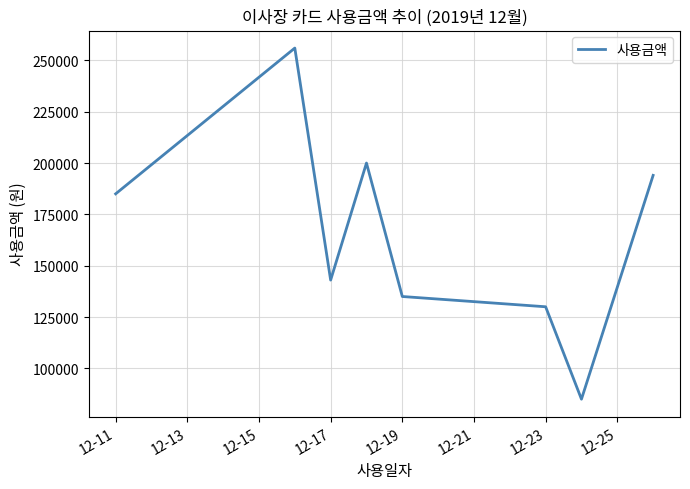

What is the sum of all values?

1328000